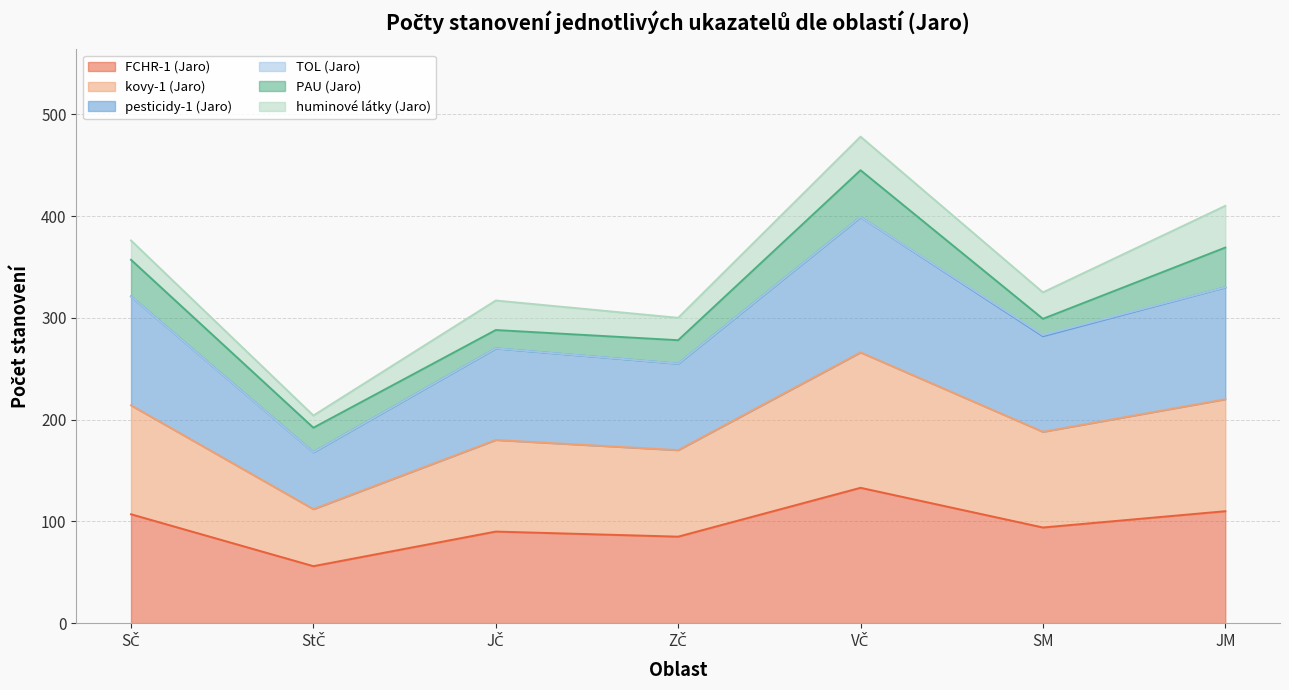

The kovy-1 (Jaro) series shows 374 at SČ. True or false?

False